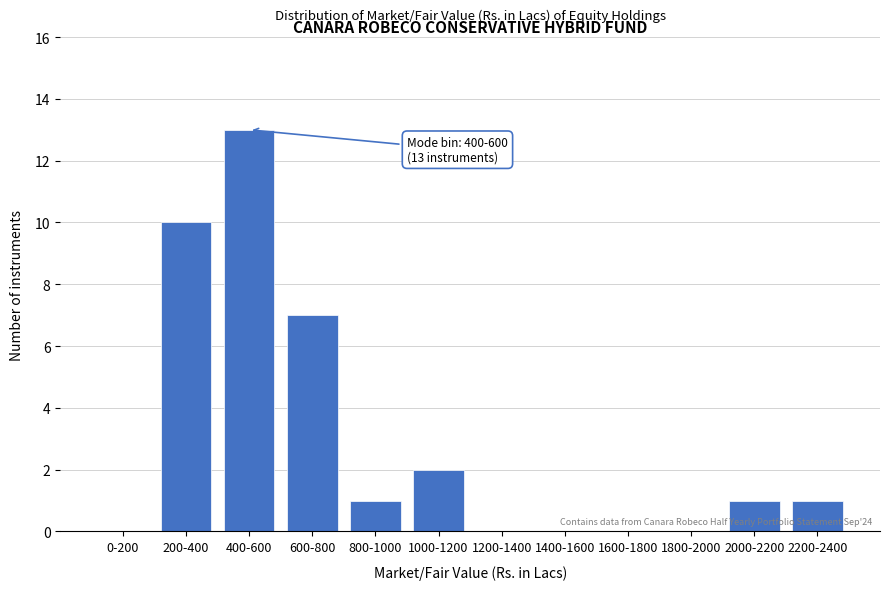

Reading left to right, extract all data points from this chart.

0-200=0	200-400=10	400-600=13	600-800=7	800-1000=1	1000-1200=2	1200-1400=0	1400-1600=0	1600-1800=0	1800-2000=0	2000-2200=1	2200-2400=1